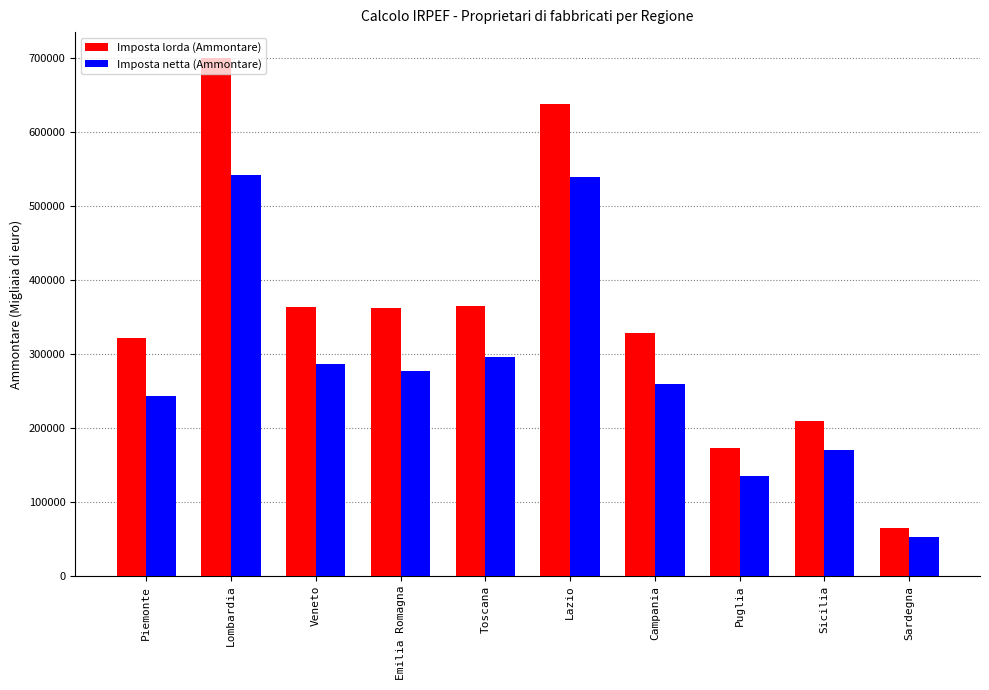

What is the label of the 3rd bar from the left?

Veneto